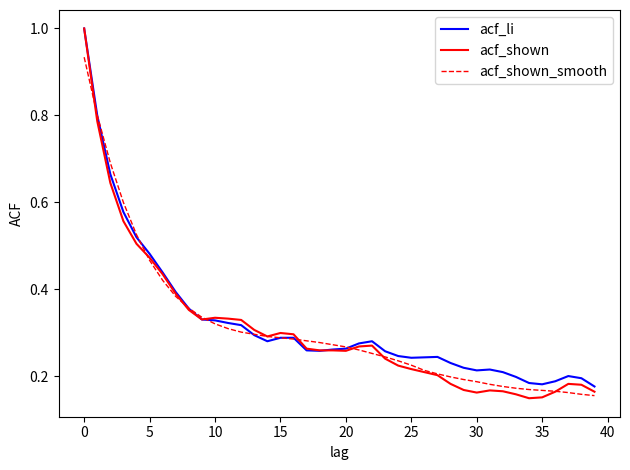

What is the maximum value shown in the chart?

1.0